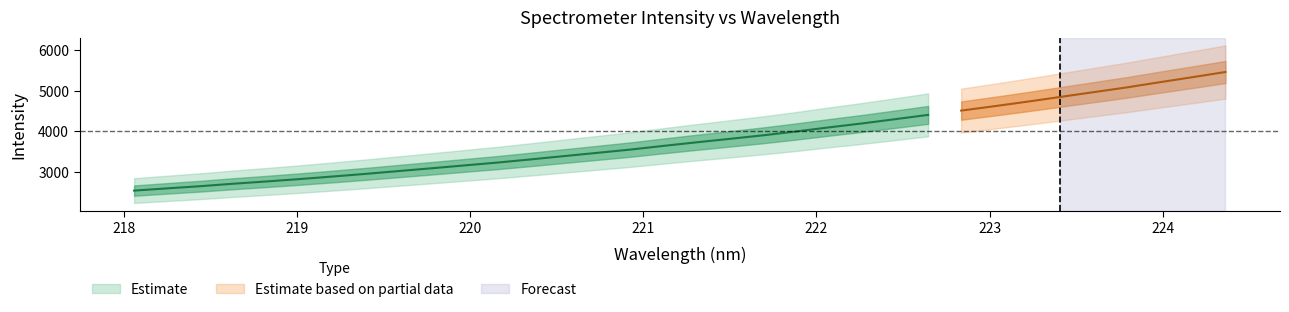

What is the average value of the y series?

3795.2